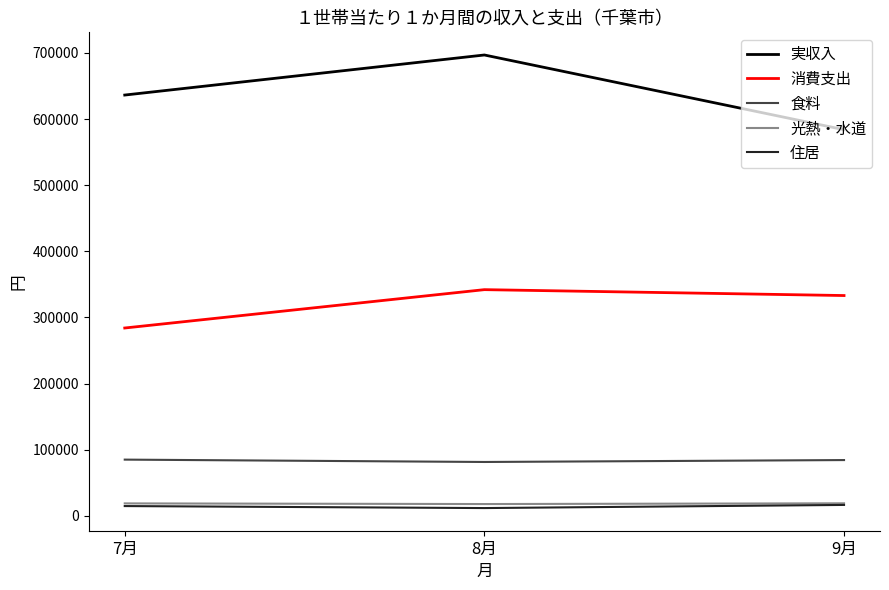

Which series has the largest range (max minus min)?

実収入